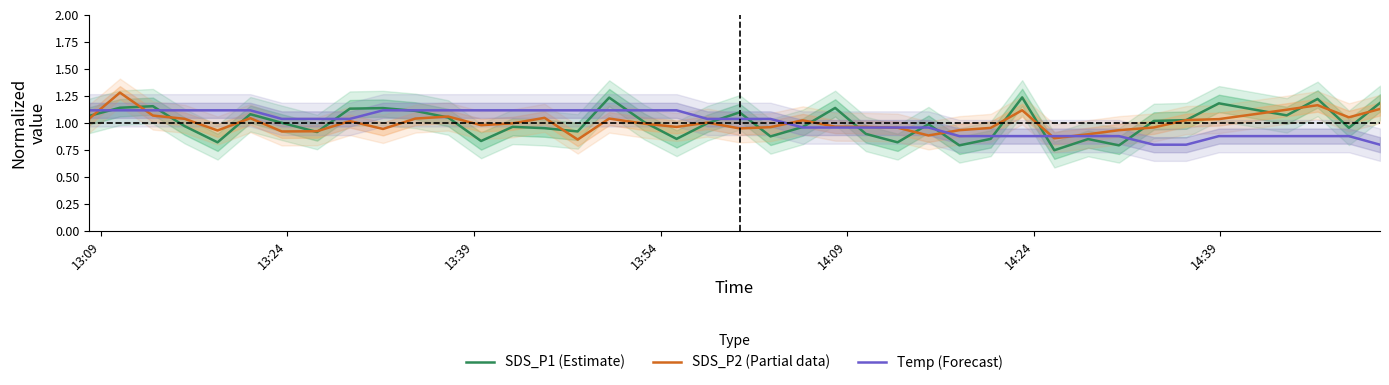

Reading right to left, extract all data points from this chart.

SDS_P1 (Estimate): 1.2	1.0	1.2	1.1	1.2	1.0	1.0	0.8	0.8	0.7	1.2	0.9	0.8	1.0	0.8	0.9	1.1	1.0	0.9	1.1	1.0	0.9	1.0	1.2	0.9	1.0	1.0	0.8	1.0	1.1	1.1	1.1	0.9	1.0	1.1	0.8	1.0	1.2	1.1	1.1
SDS_P2 (Partial data): 1.1	1.1	1.2	1.1	1.0	1.0	1.0	0.9	0.9	0.9	1.1	1.0	0.9	0.9	1.0	1.0	1.0	1.0	1.0	0.9	1.0	1.0	1.0	1.0	0.8	1.0	1.0	1.0	1.1	1.0	0.9	1.0	0.9	0.9	1.0	0.9	1.0	1.1	1.3	1.0
Temp (Forecast): 0.8	0.9	0.9	0.9	0.9	0.8	0.8	0.9	0.9	0.9	0.9	0.9	0.9	1.0	1.0	1.0	1.0	1.0	1.0	1.0	1.0	1.1	1.1	1.1	1.1	1.1	1.1	1.1	1.1	1.1	1.1	1.0	1.0	1.0	1.1	1.1	1.1	1.1	1.1	1.1